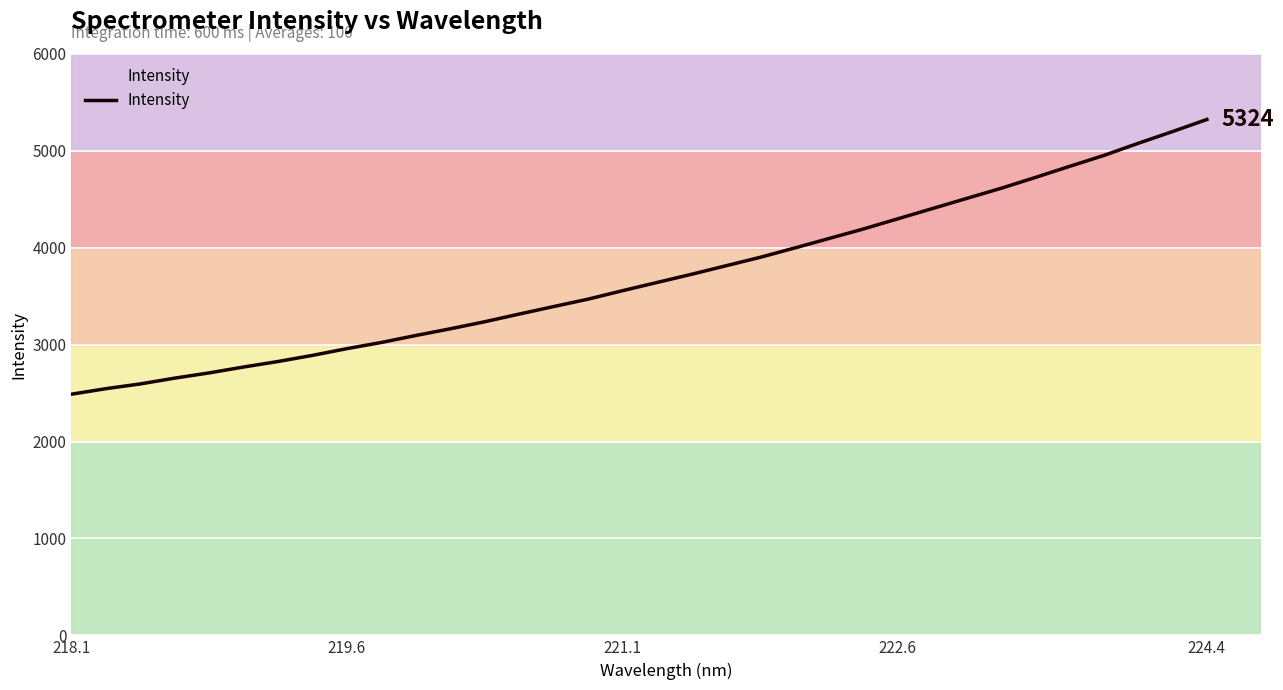

What is the difference between the maximum and minimum values?

2835.3